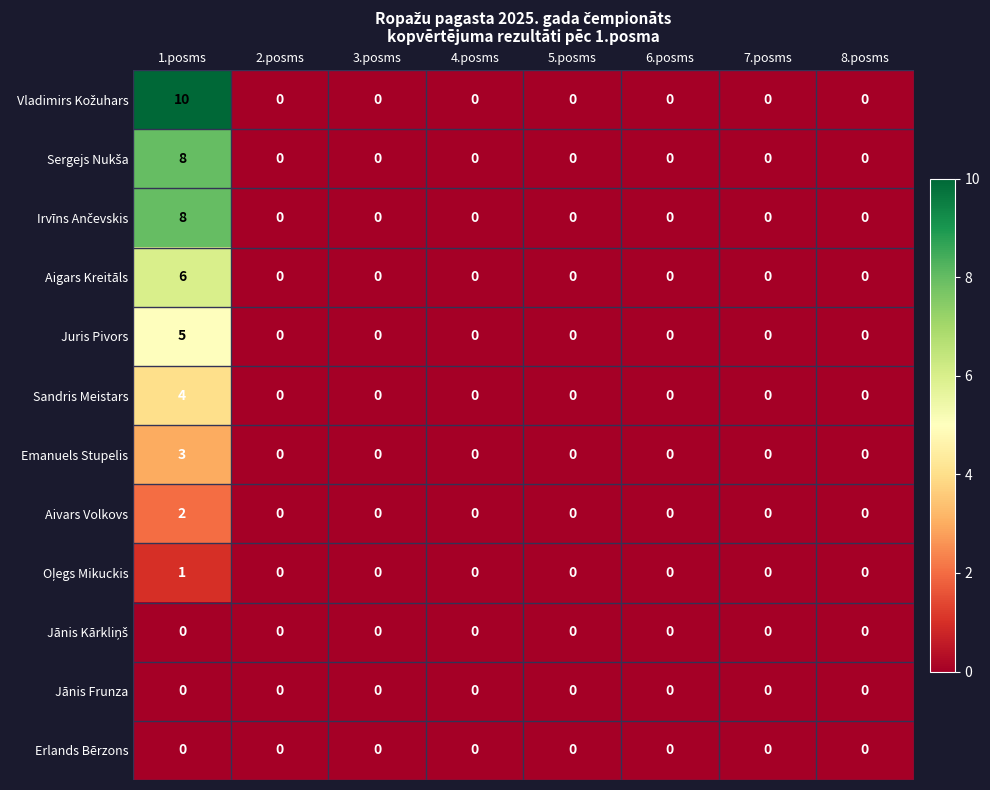

The Erlands Bērzons series shows 0 at 6.posms. True or false?

True